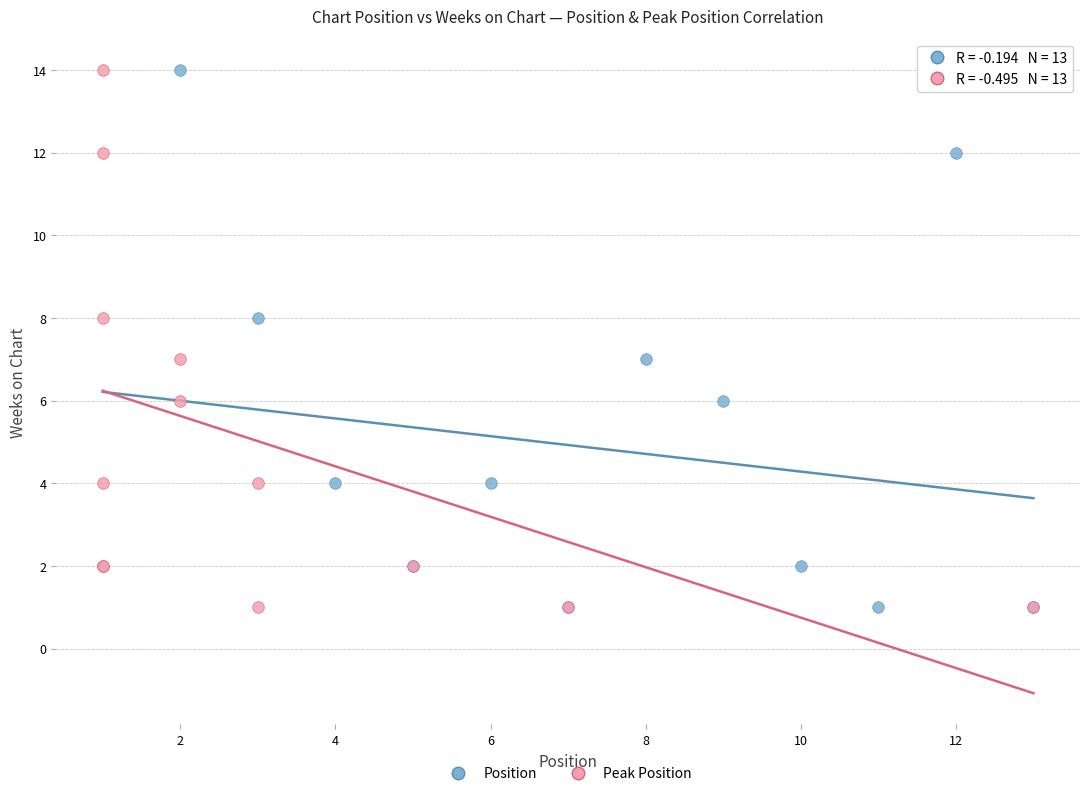

What are all the series names shown in the legend?

Position, Peak Position